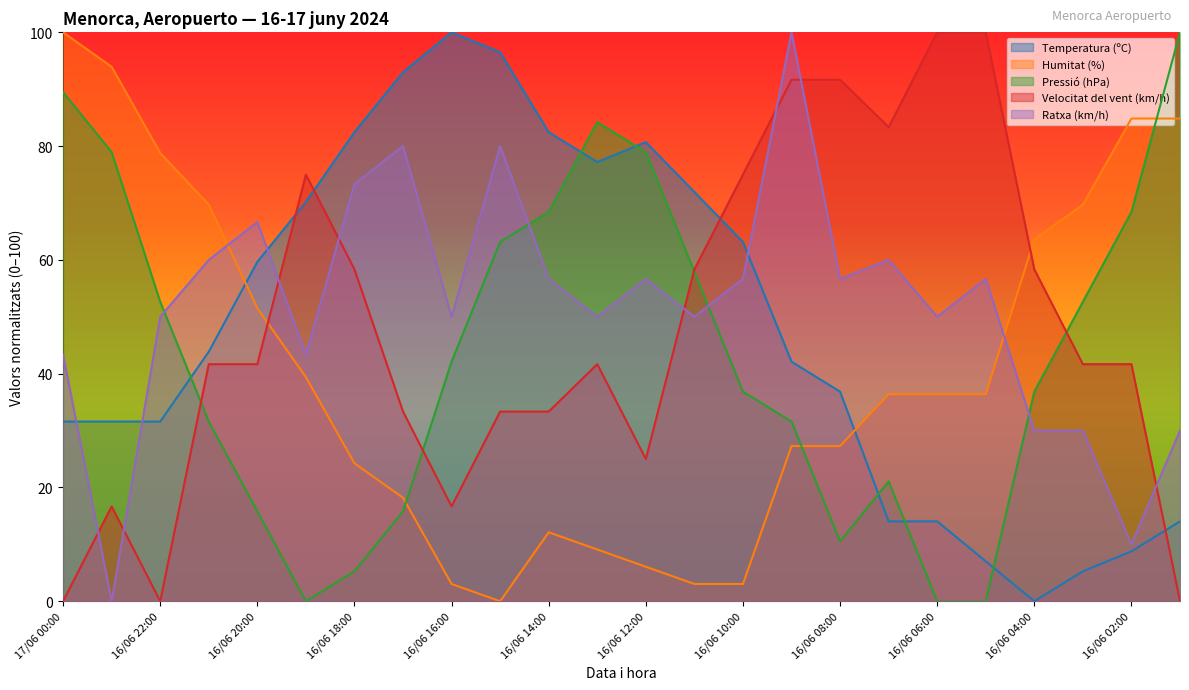

How many lines are shown in the chart?

5